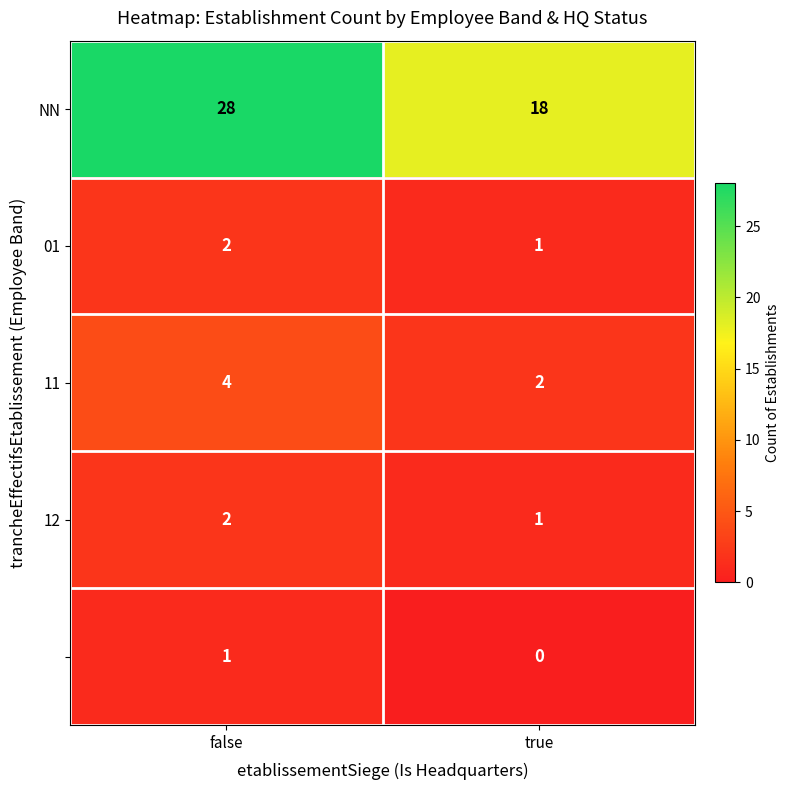

What is the maximum value shown in the chart?

28